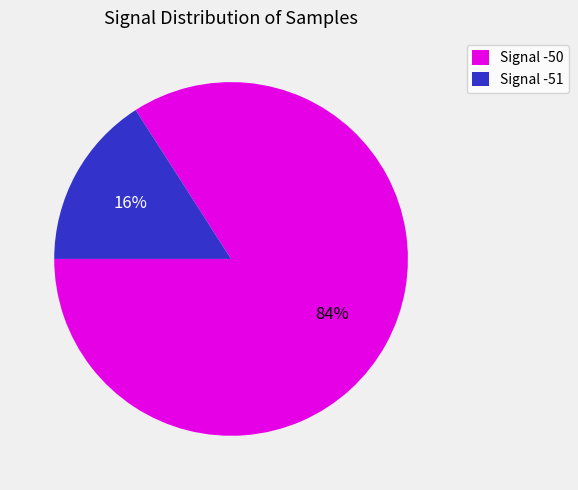

To the nearest percent, what is the average slice percentage?

50%